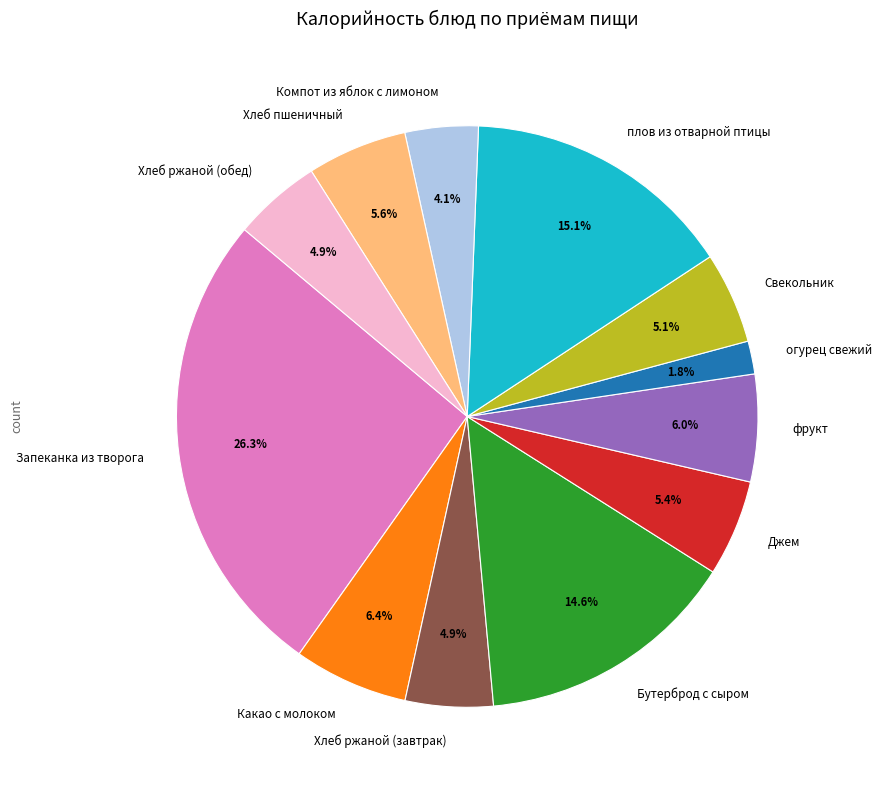

Between Какао с молоком and огурец свежий, which is larger?

Какао с молоком